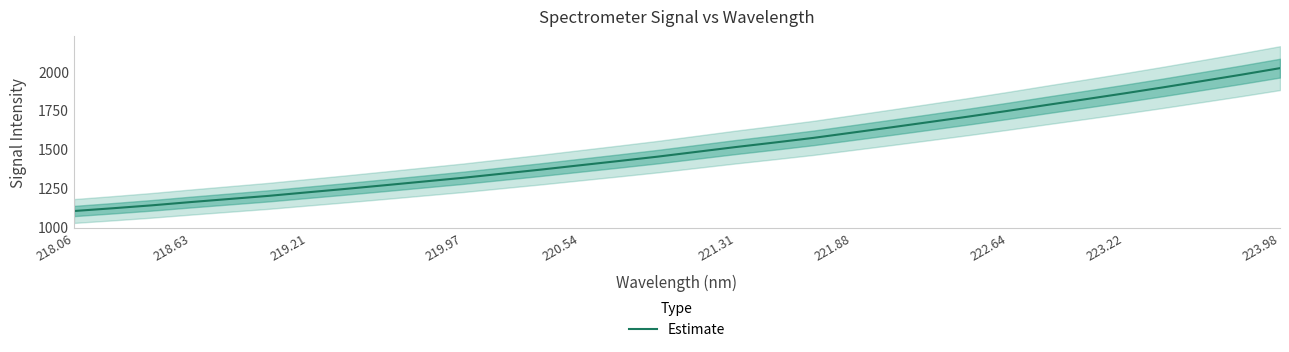

What is the highest value of the Estimate series?

2020.5